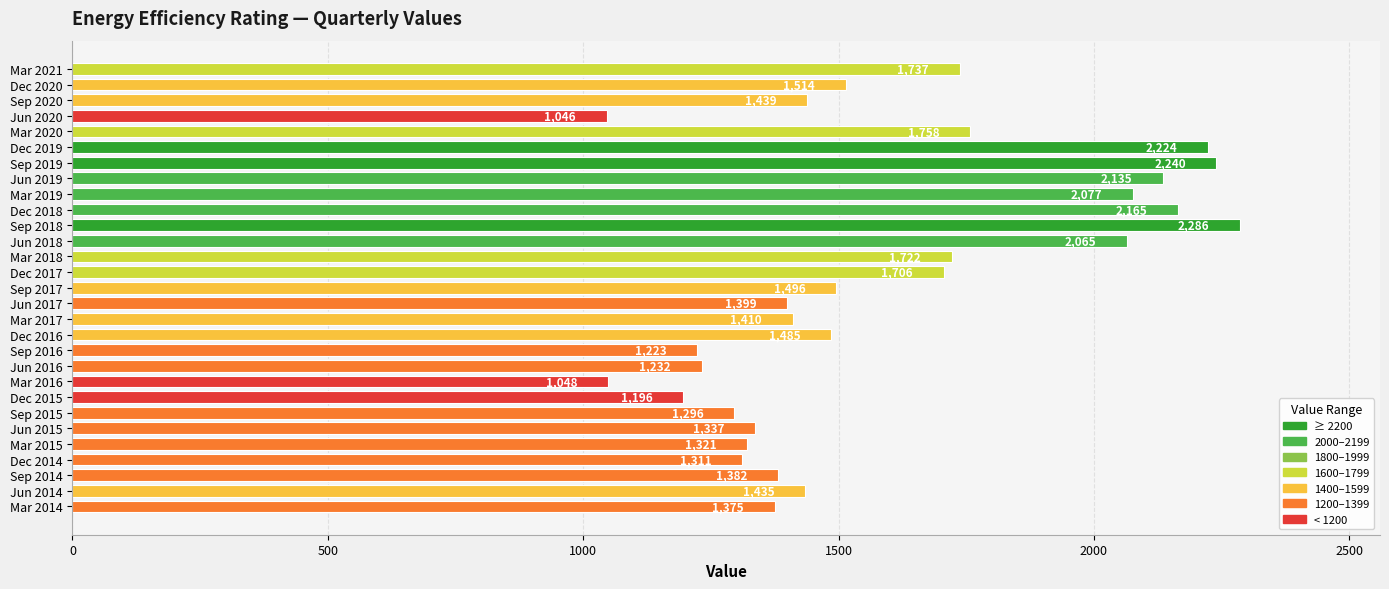

Which label corresponds to the smallest value in the chart?

Jun 2020